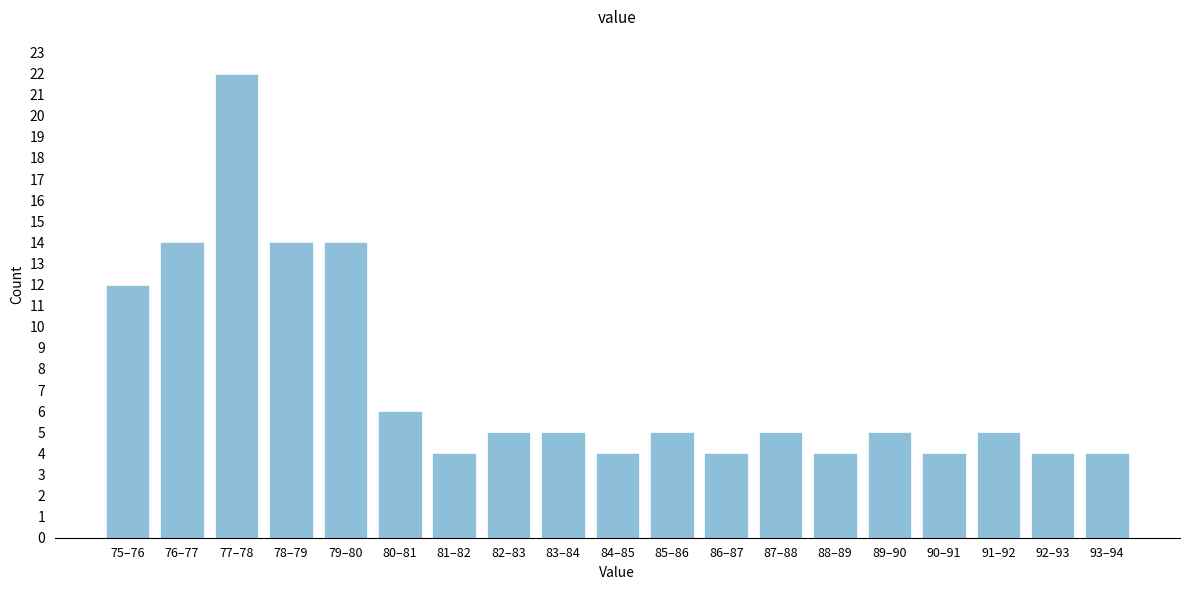

Reading right to left, extract all data points from this chart.

4	4	5	4	5	4	5	4	5	4	5	5	4	6	14	14	22	14	12